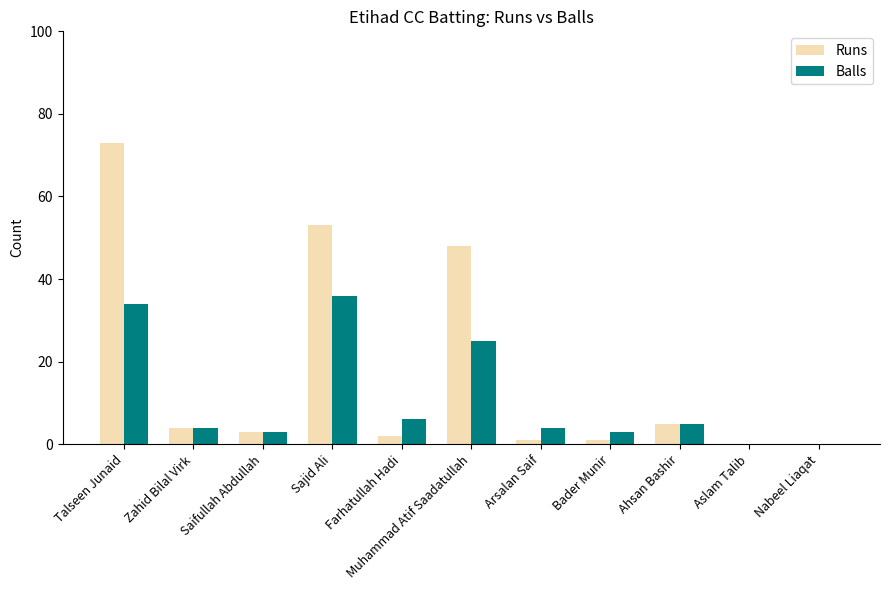

Is it true that Balls equals 3 at Bader Munir?

True